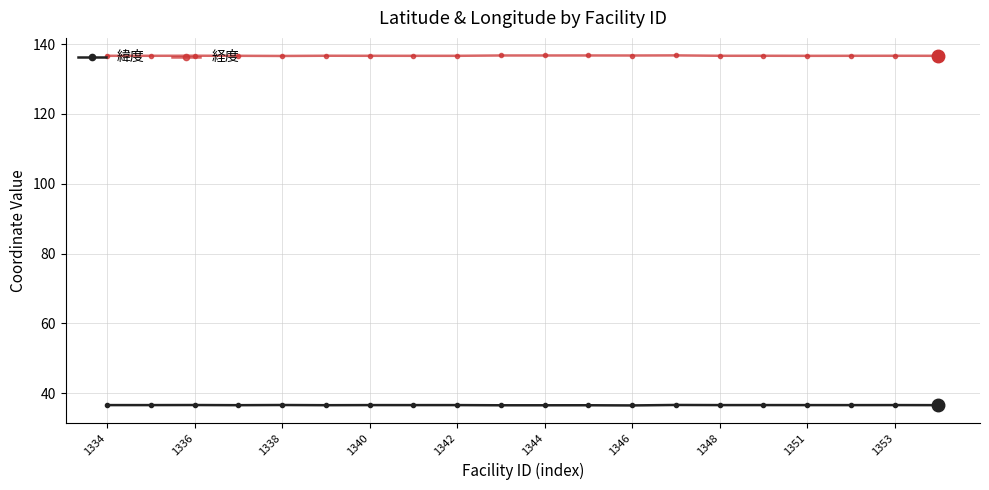

True or false: 経度 and 緯度 cross at least once.

False